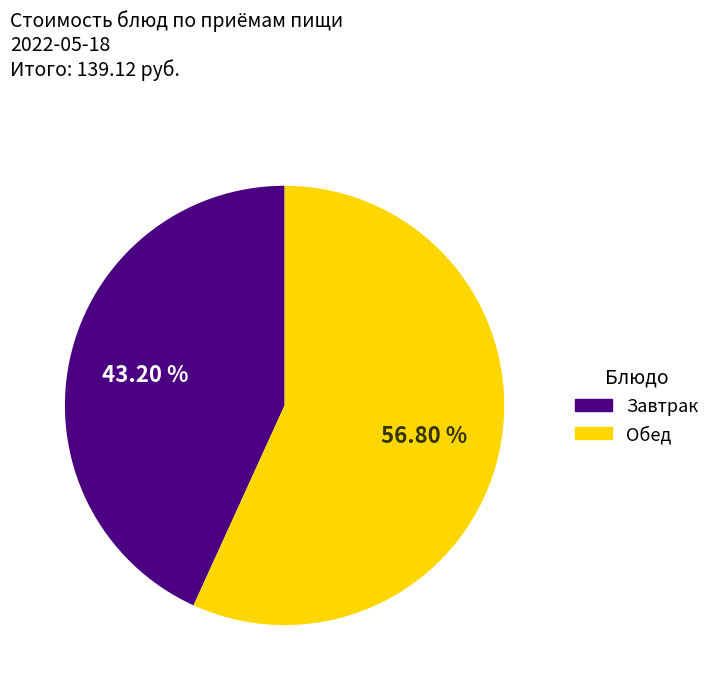

Is there a majority slice in this chart?

Yes